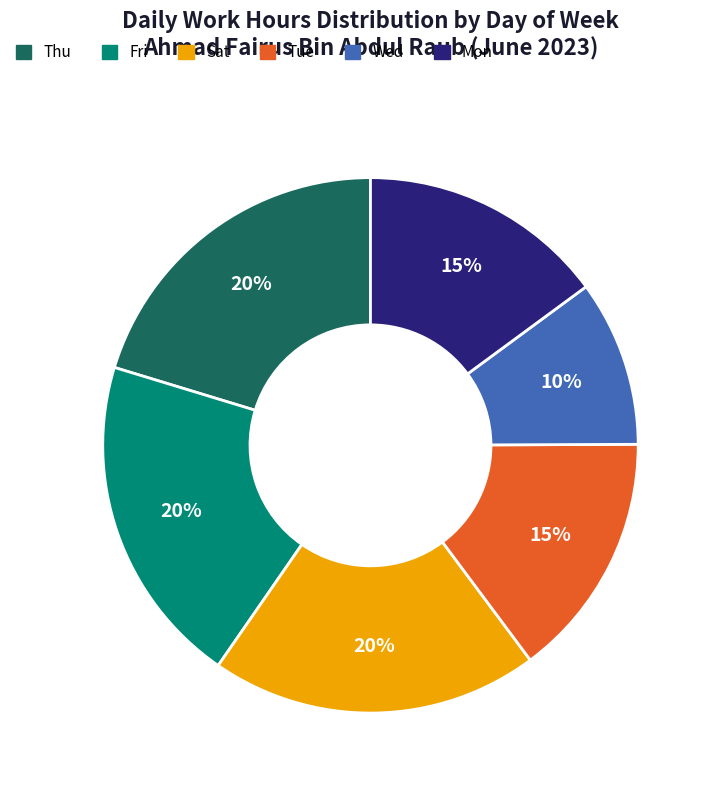

Is there a majority slice in this chart?

No